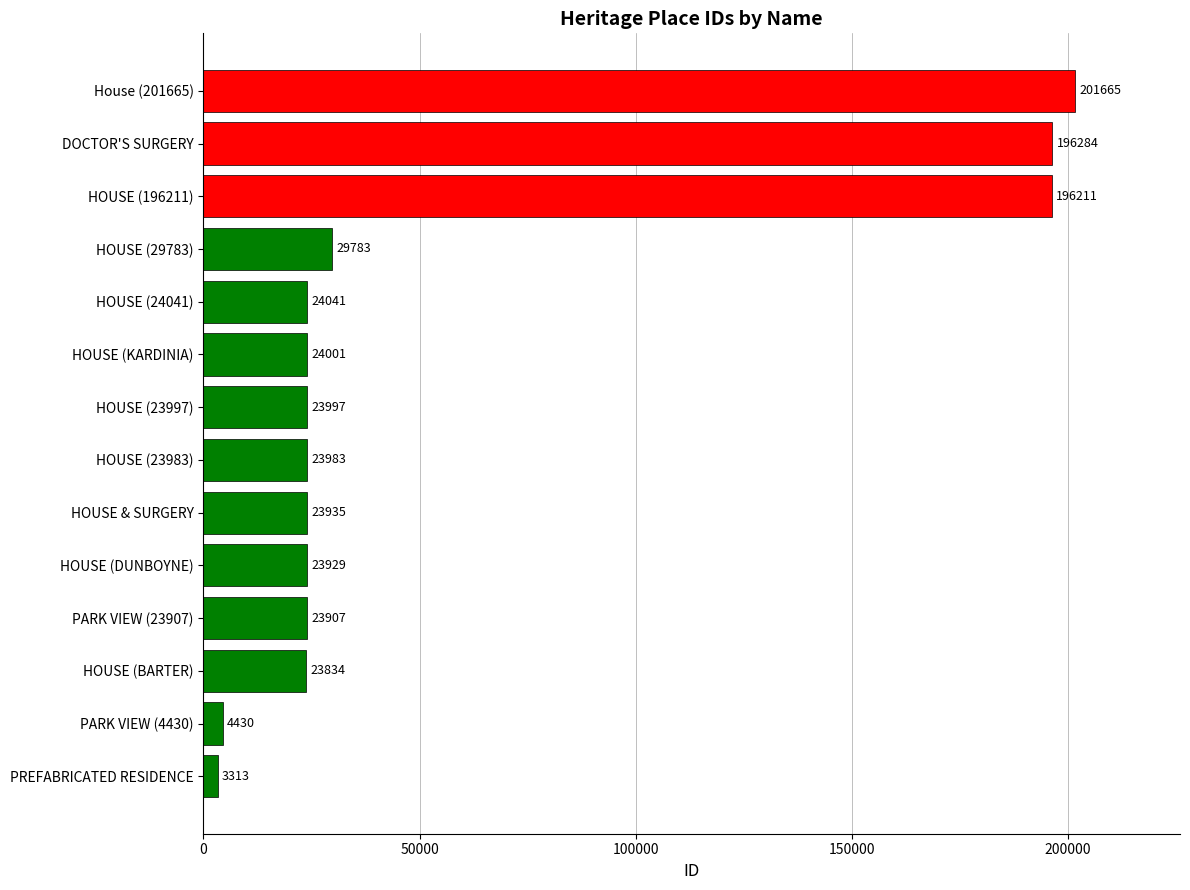

What is the difference between the maximum and second lowest values?

197235